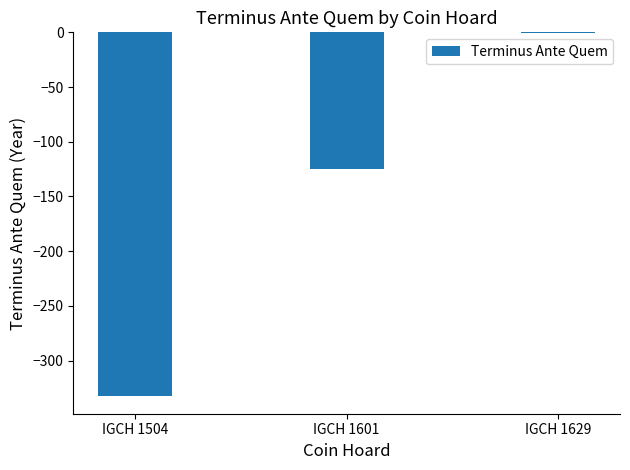

Which label corresponds to the largest value in the chart?

IGCH 1629